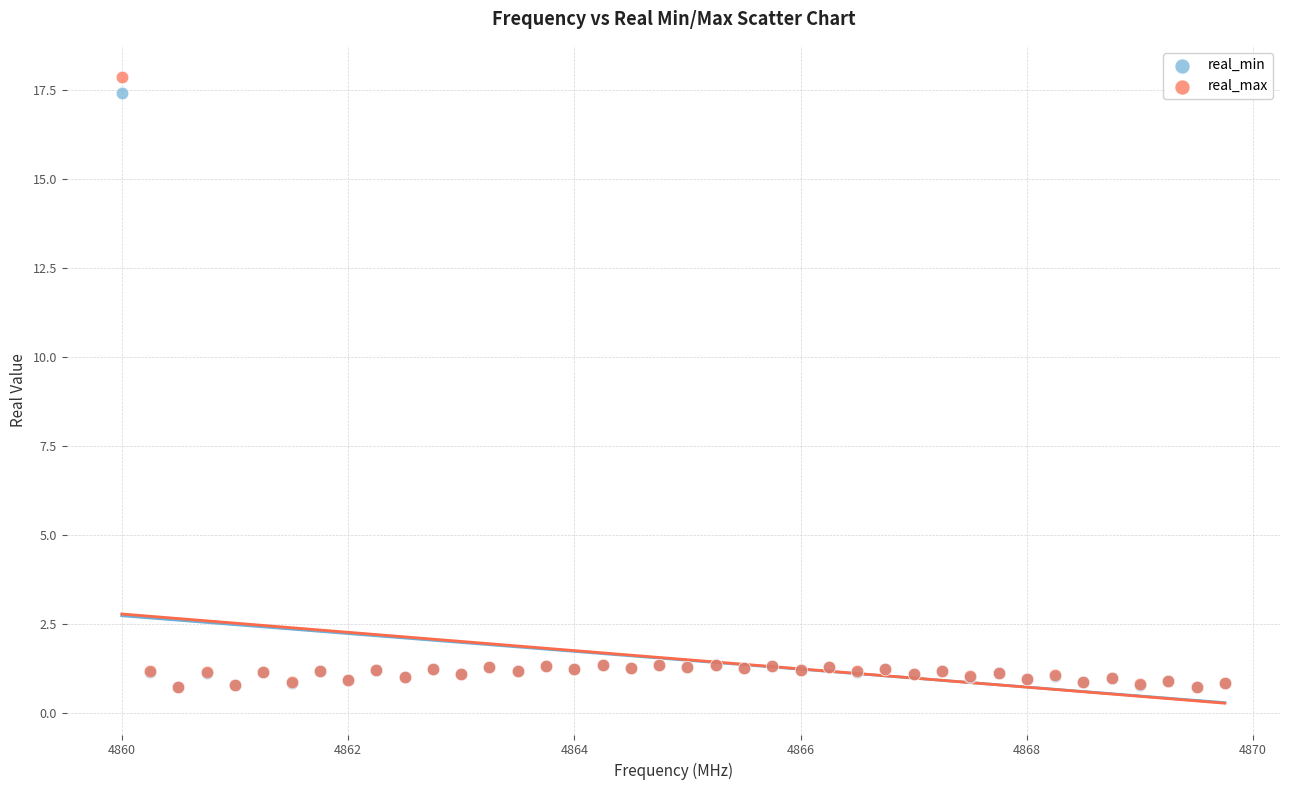

What are all the series names shown in the legend?

real_min, real_max